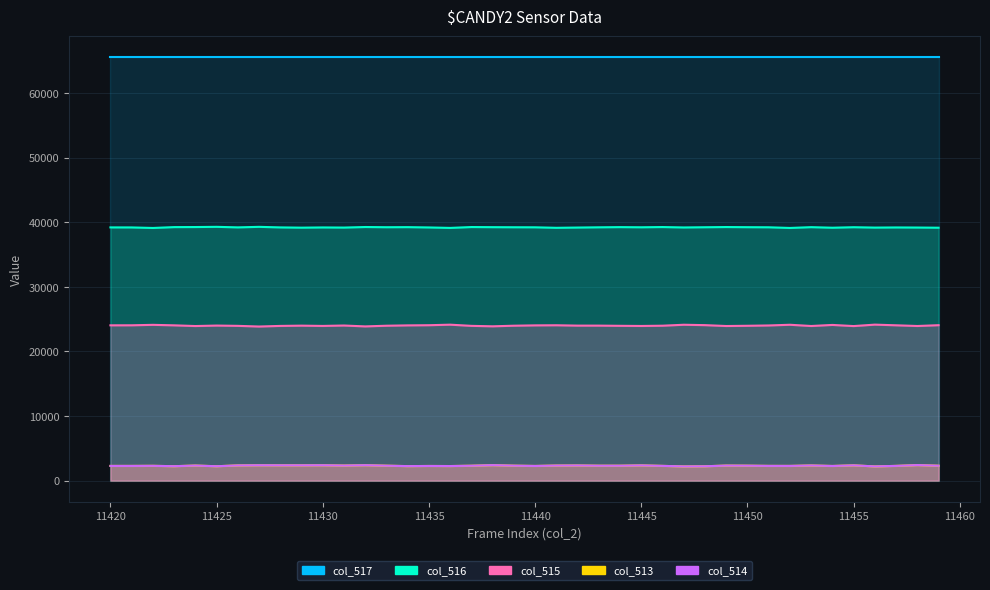

True or false: col_514 and col_516 intersect in this chart.

False